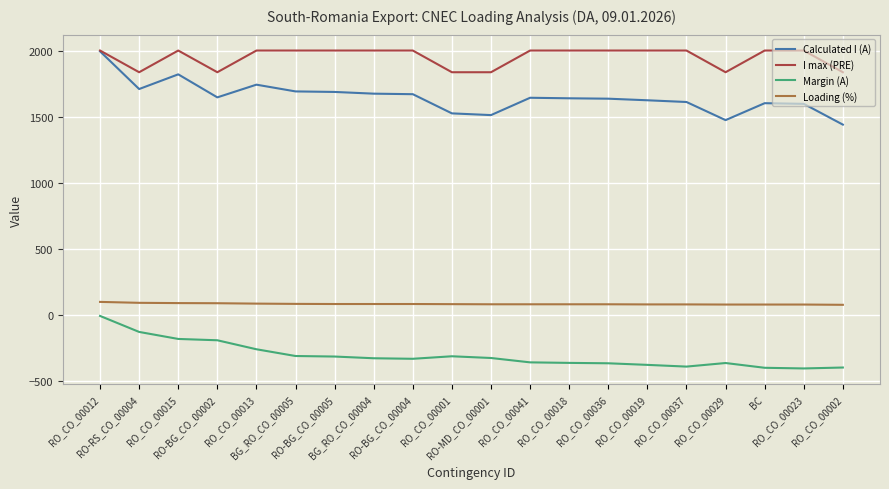

Which series has the largest range (max minus min)?

Calculated I (A)